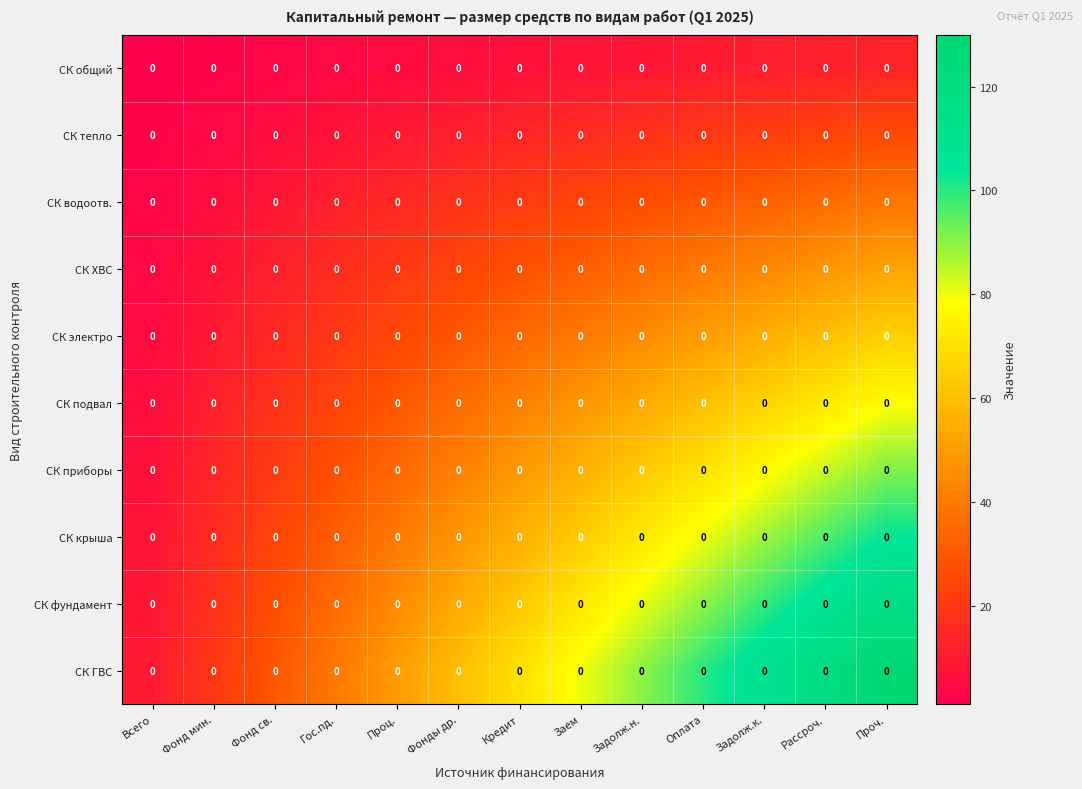

What is the sum of the СК приборы values at Задолж.к. and Задолж.н.?

140